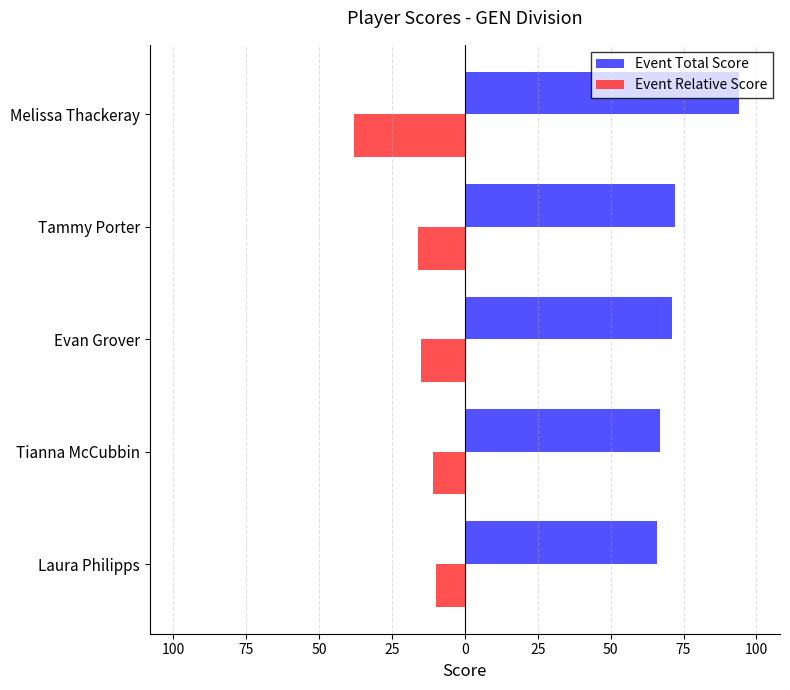

What is the lowest value of the Event Relative Score series?

-38